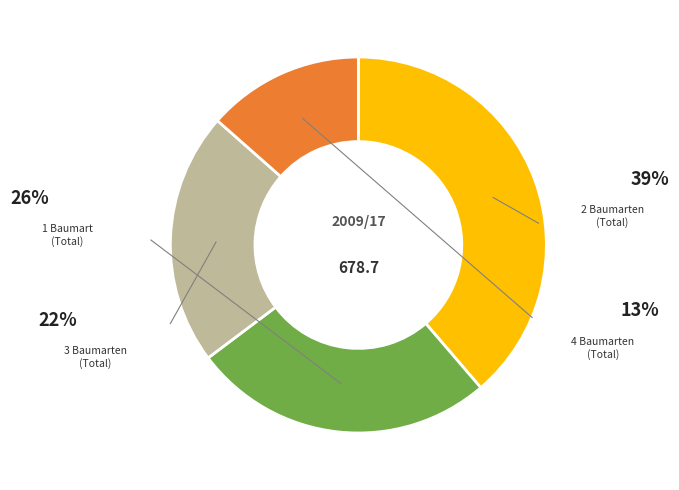

Is there a majority slice in this chart?

No